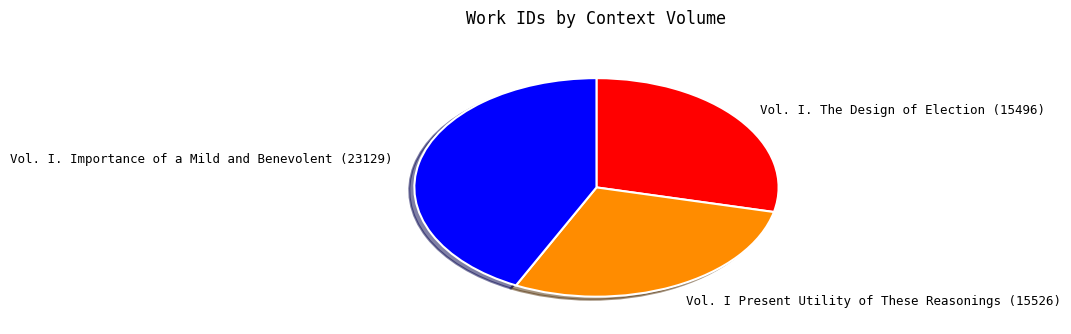

Which category has the biggest portion of the pie?

Vol. I. Importance of a Mild and Benevolent